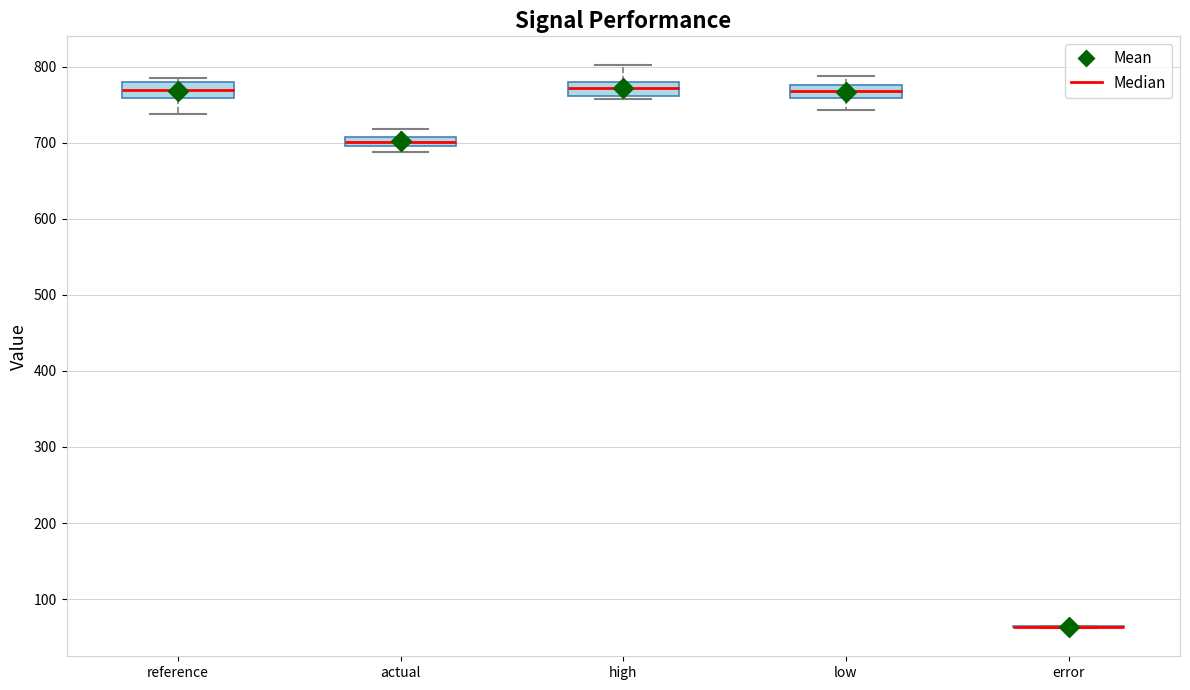

Where does the median line of the box for high sit on the y-axis? The values are not printed on the chart, so give them approximately, as read against the axis.

770